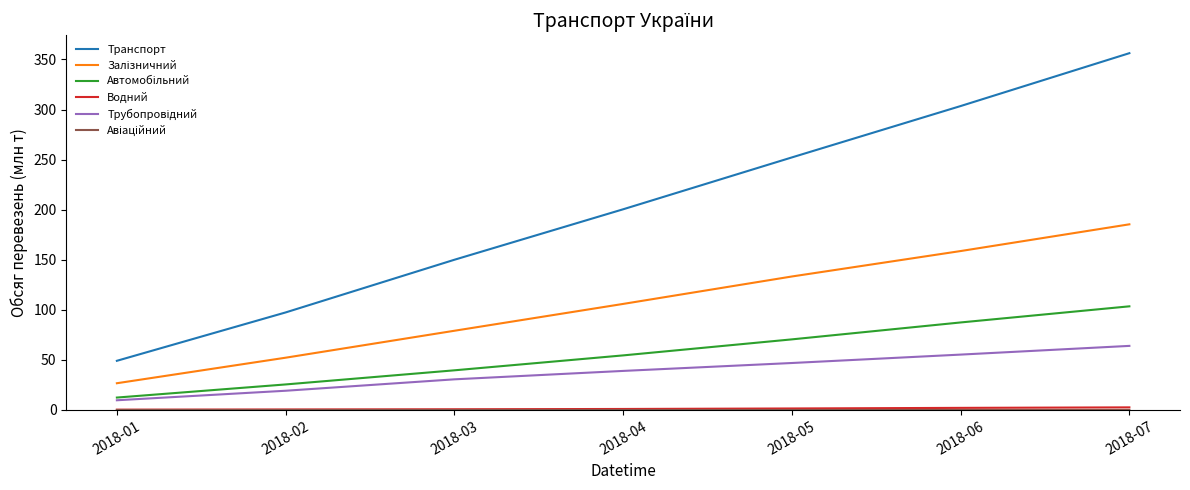

Which series changed the most between 2018-04 and 2018-06?

Транспорт